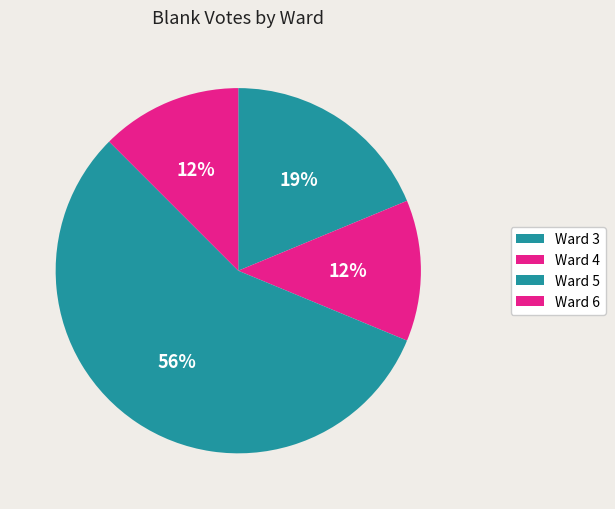

How many slices are in this pie chart?

4